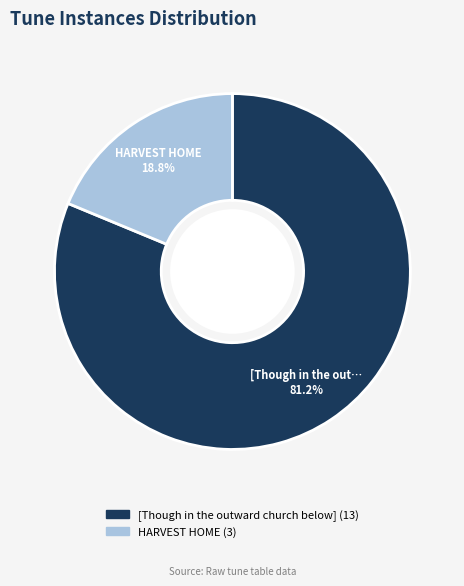

To the nearest percent, what is the combined percentage of [Though in the outward church below] and HARVEST HOME?

100%